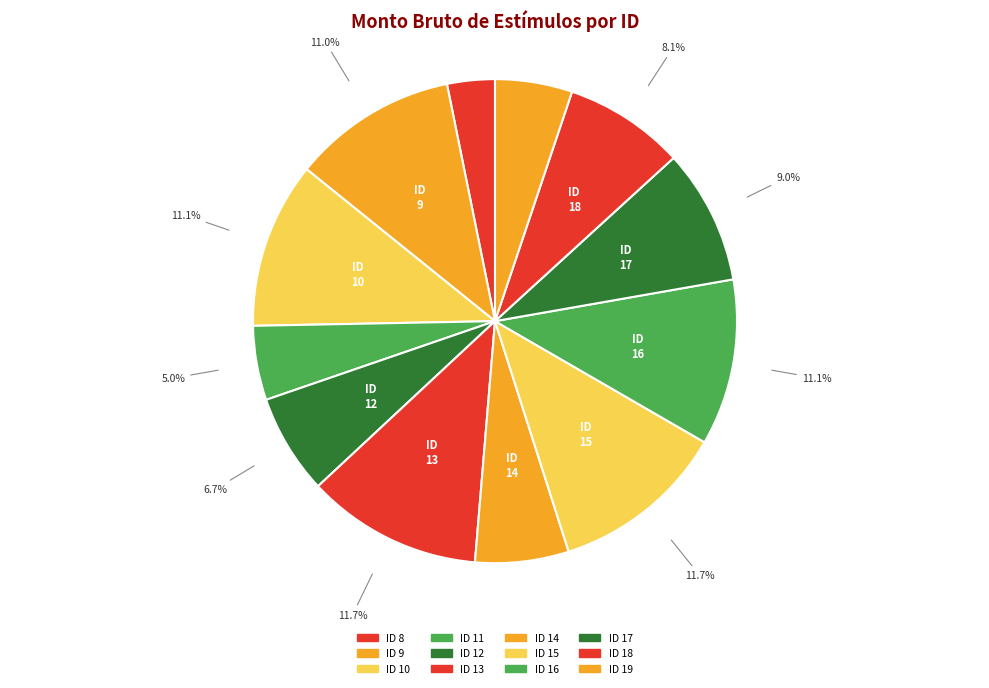

Rank the categories by value from lowest to highest.

ID 8, ID 11, ID 19, ID 14, ID 12, ID 18, ID 17, ID 9, ID 10, ID 16, ID 13, ID 15